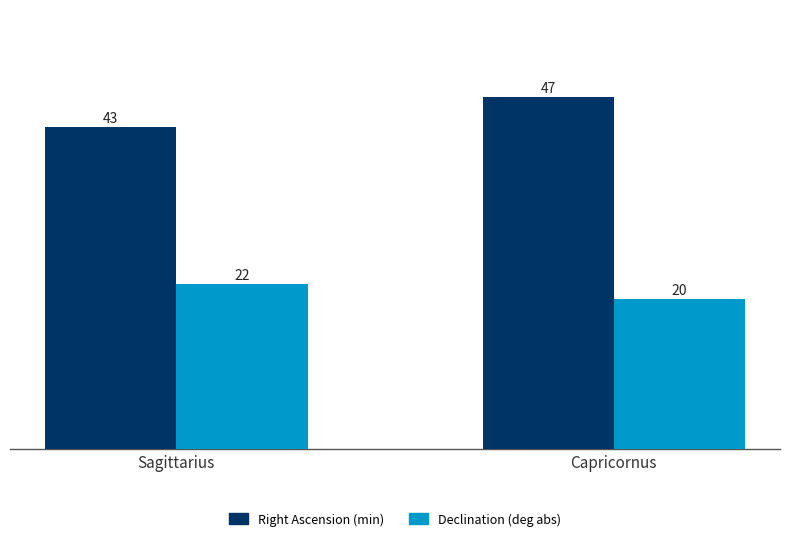

Between Sagittarius and Capricornus, which series saw the biggest shift?

Right Ascension (min)